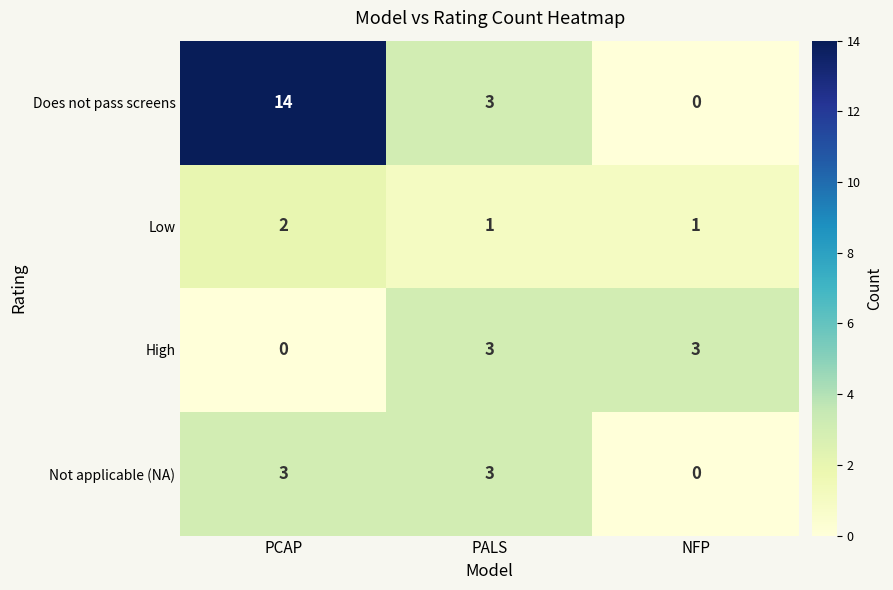

How many series are shown in this chart?

4